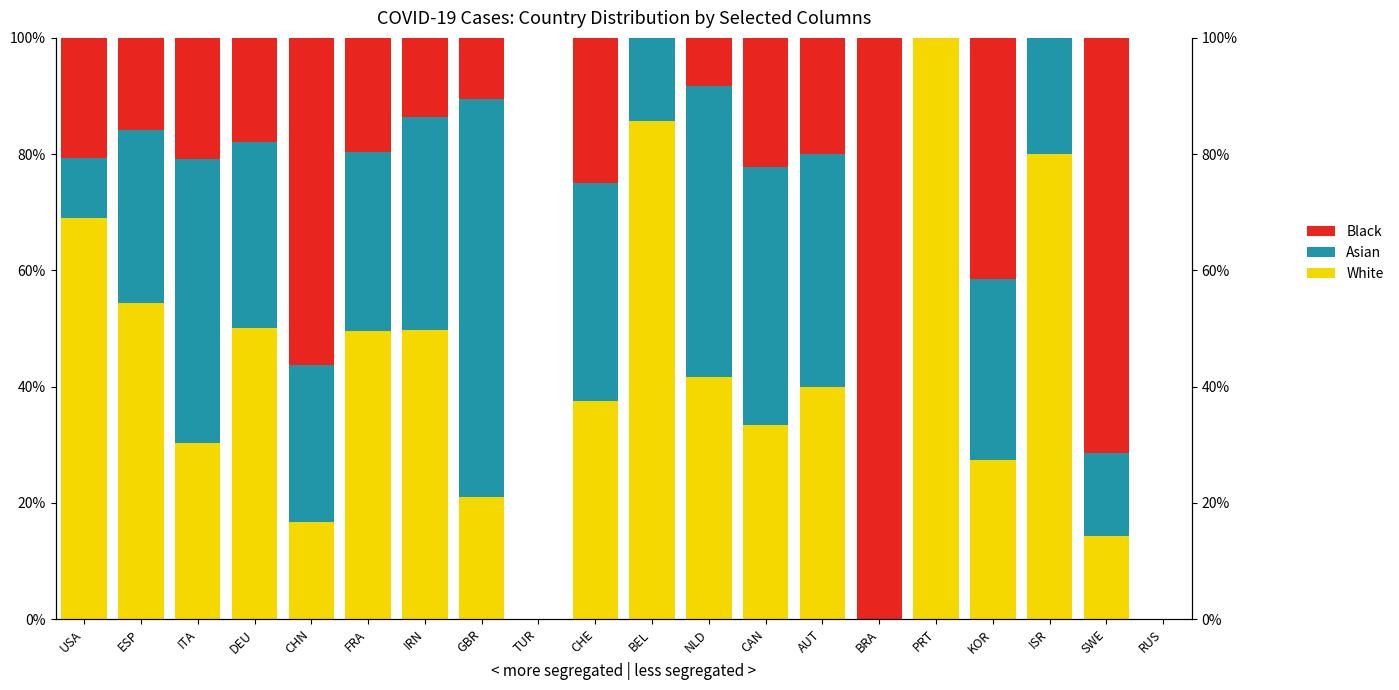

At which label does Black first exceed 19?

USA